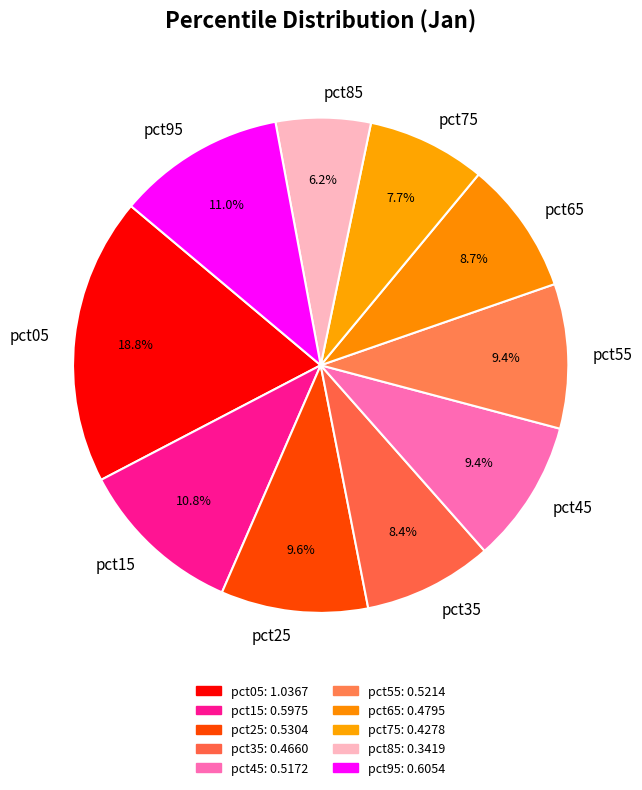

To the nearest percent, what is the average slice percentage?

10%